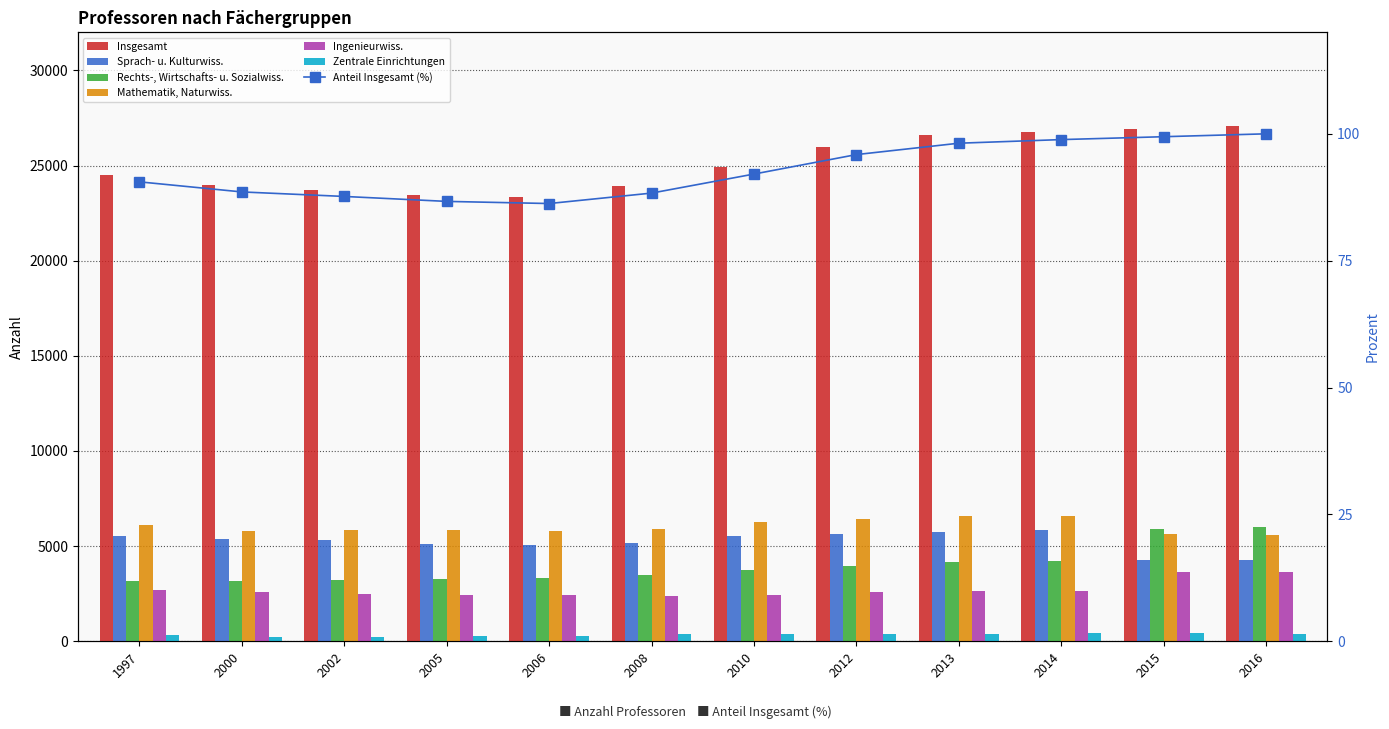

What is the sum of all Insgesamt values?

301259